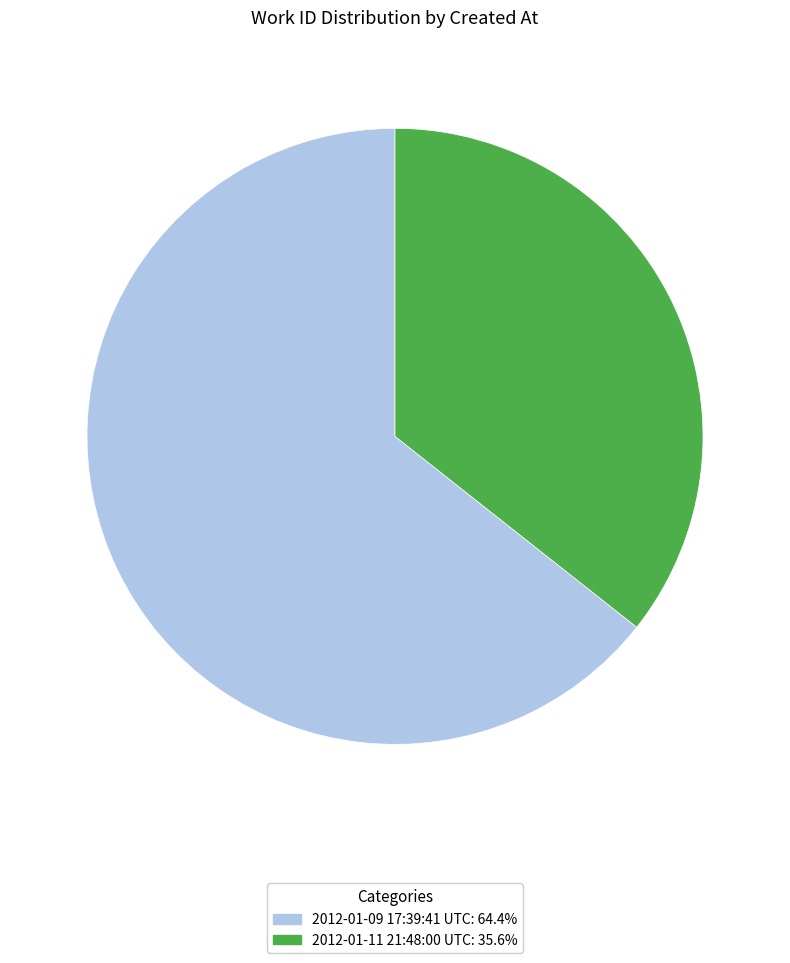

The 2012-01-11 21:48:00 UTC slice represents 44% of the pie. True or false?

False